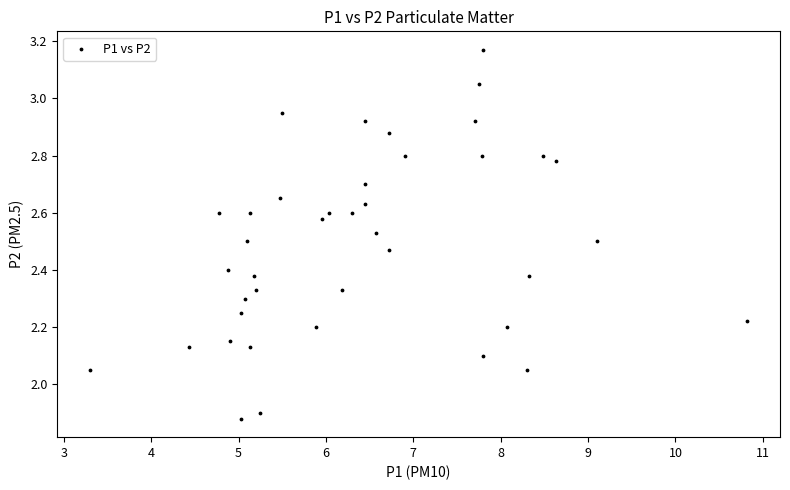

What is the range of X values (max minus min)?

7.5